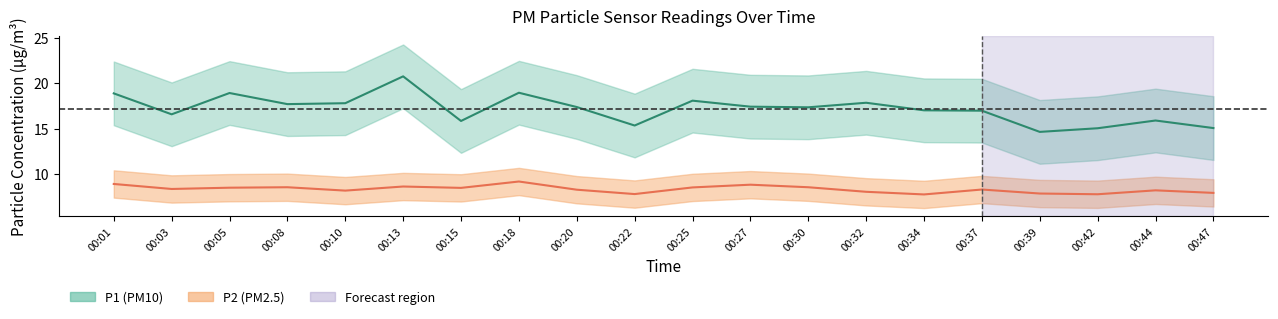

What is the value of the P2 point at the 12th from the left?

8.8